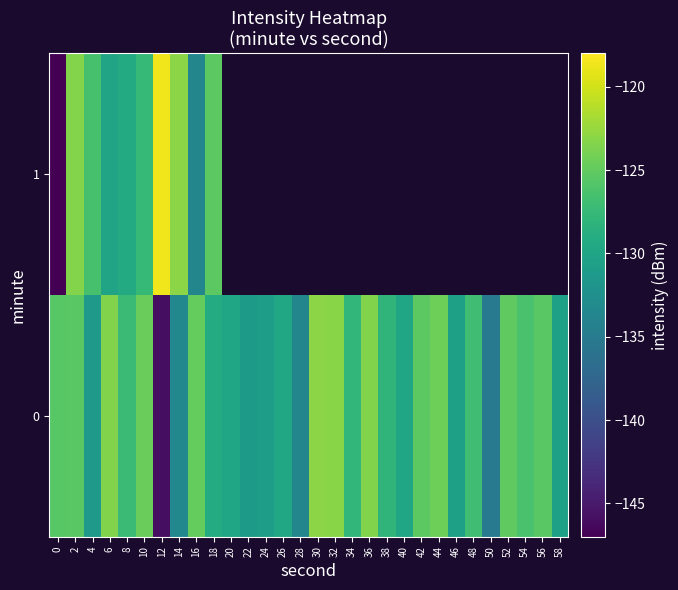

At 50, list the series in order from largest to smallest.

0, 1